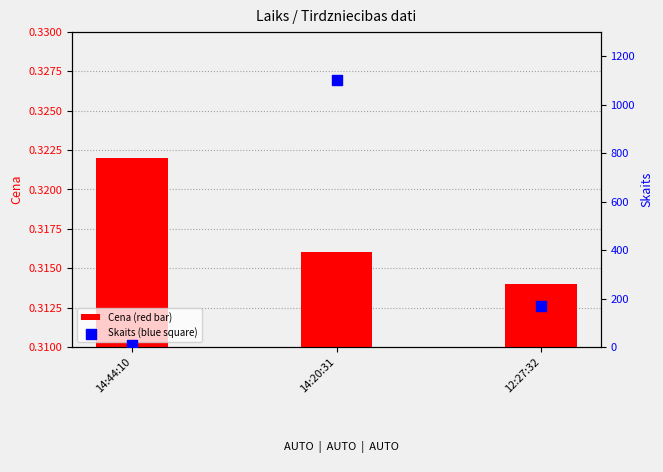

At how many categories does at least one series exceed 724?

1